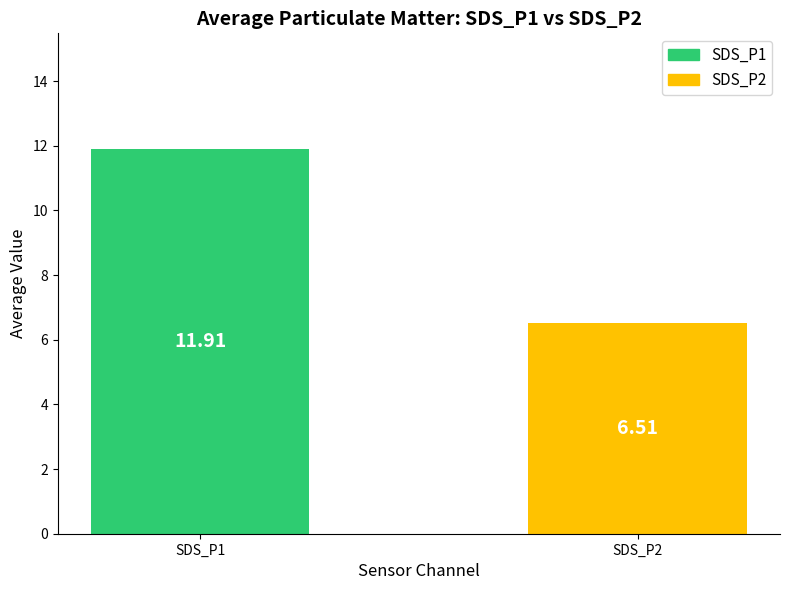

What is the difference between the values at SDS_P2 and SDS_P1?

5.4